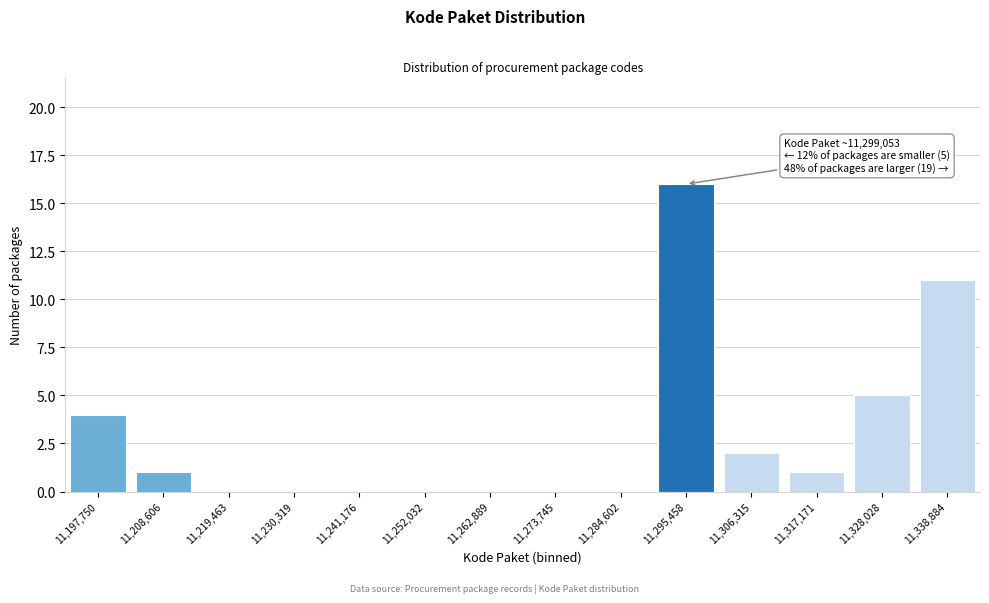

Reading right to left, extract all data points from this chart.

11,338,884=11	11,328,028=5	11,317,171=1	11,306,315=2	11,295,458=16	11,284,602=0	11,273,745=0	11,262,889=0	11,252,032=0	11,241,176=0	11,230,319=0	11,219,463=0	11,208,606=1	11,197,750=4